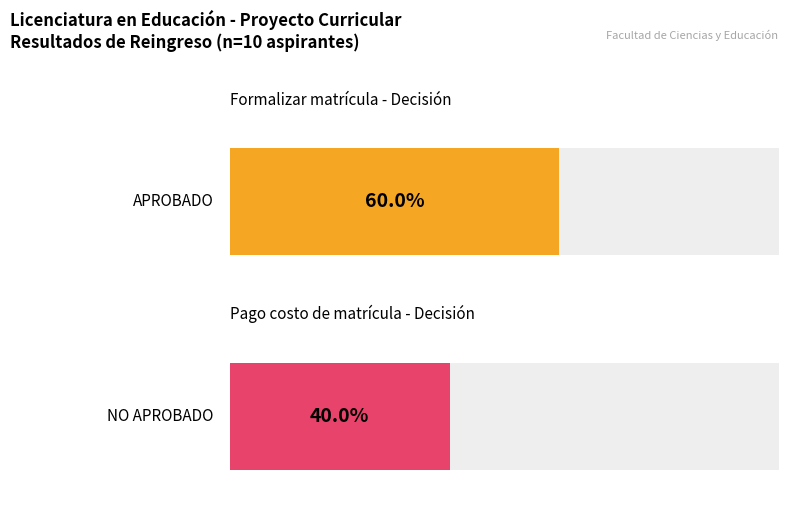

What is the sum of the NO APROBADO values at Pago costo de matrícula and Formalizar matrícula?

8